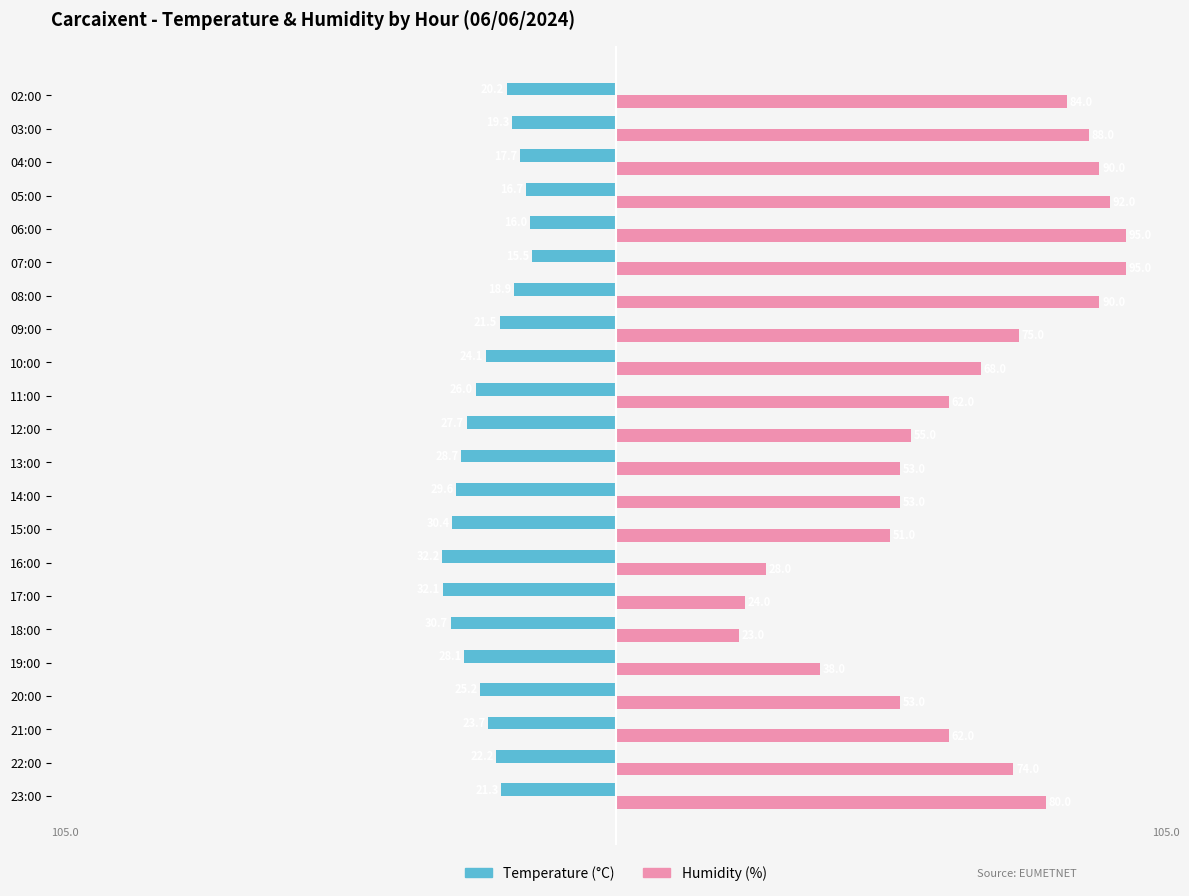

What are all the series names shown in the legend?

Temperature (°C), Humidity (%)